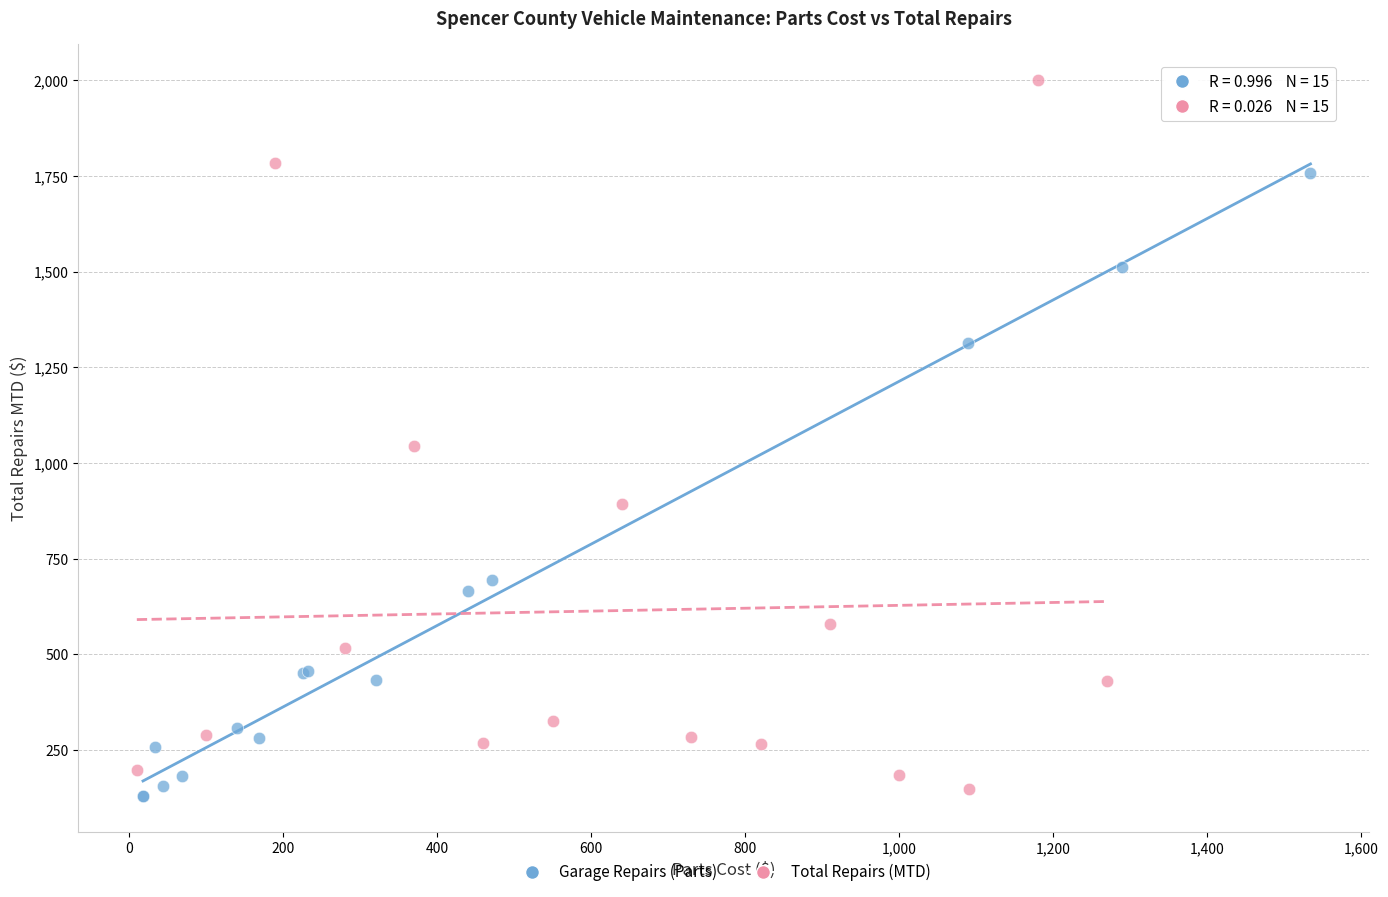

What are all the series names shown in the legend?

Garage Repairs (Parts), Total Repairs (MTD)